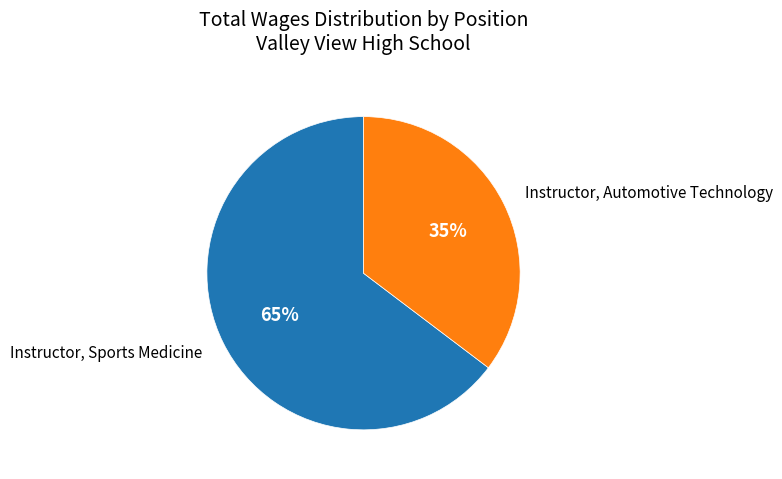

How many segments does this pie chart have?

2